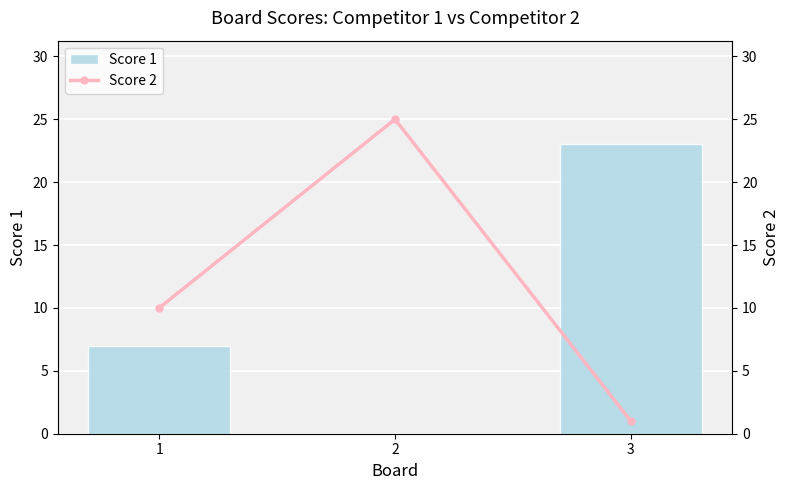

Which series has the largest total across all categories?

Score 2